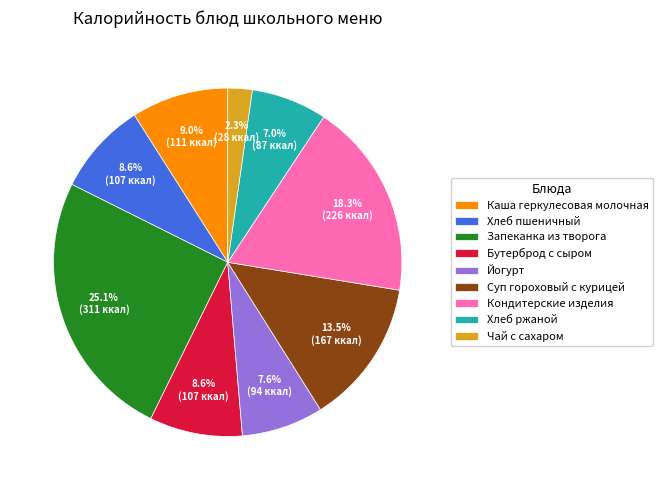

To the nearest percent, what is the combined percentage of Хлеб ржаной and Хлеб пшеничный?

16%